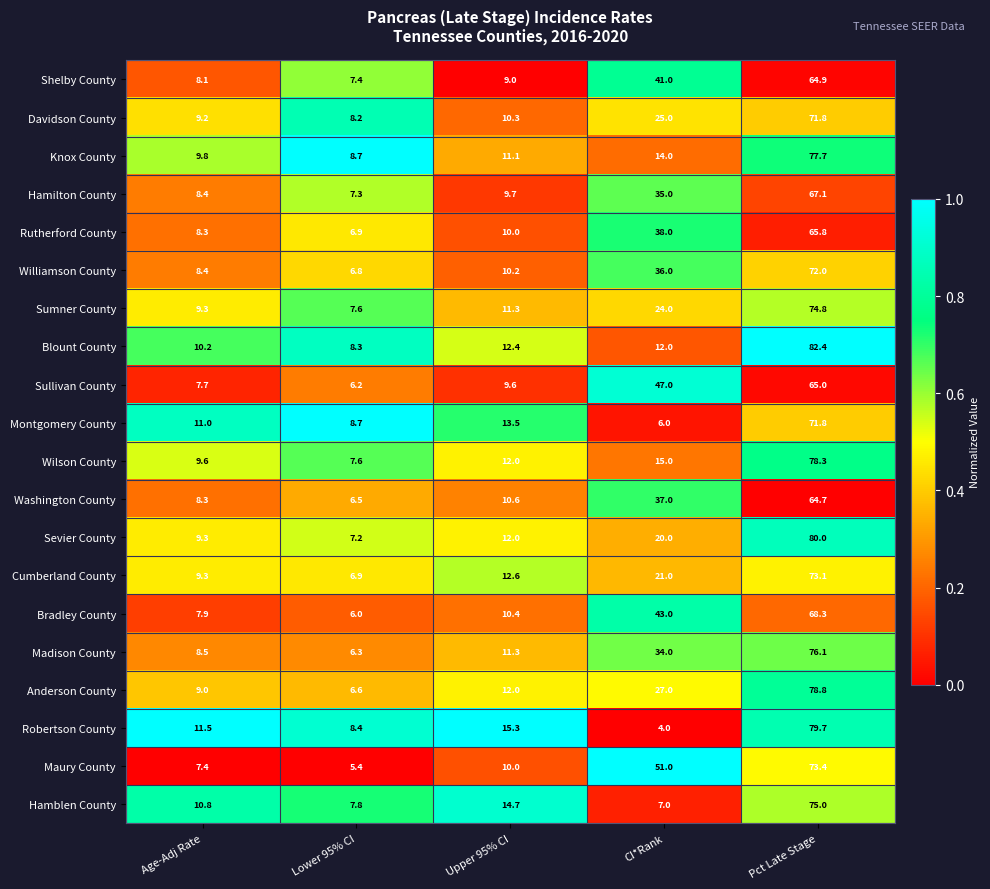

How many series are shown in this chart?

20